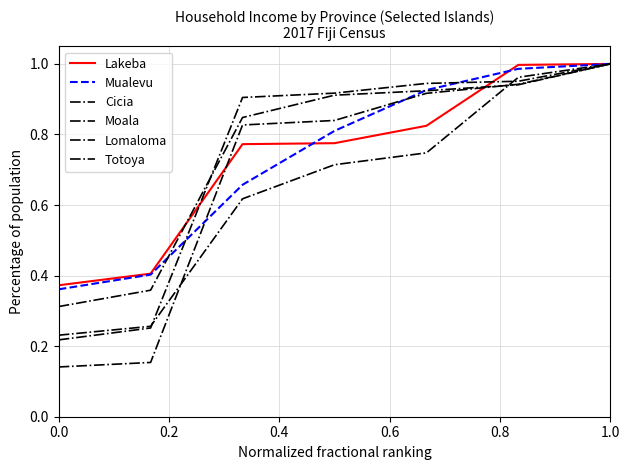

Where do Lomaloma and Lakeba first cross each other?

0.2 and 0.4